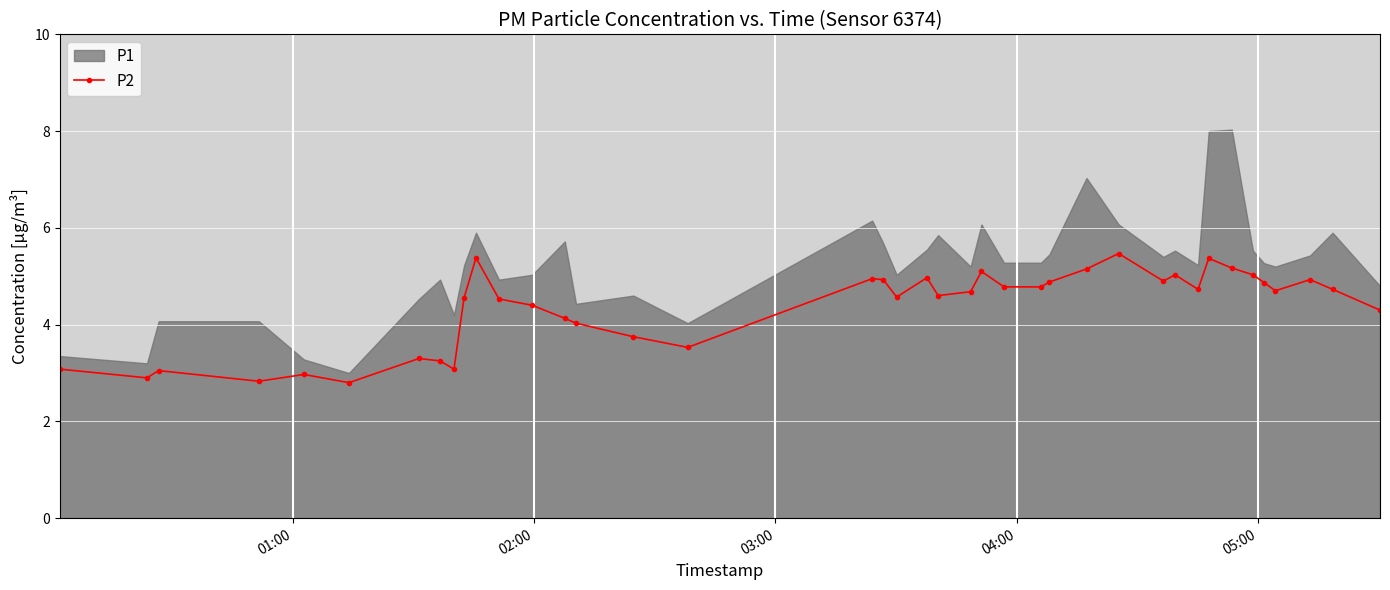

What is the minimum value for P2?

2.8